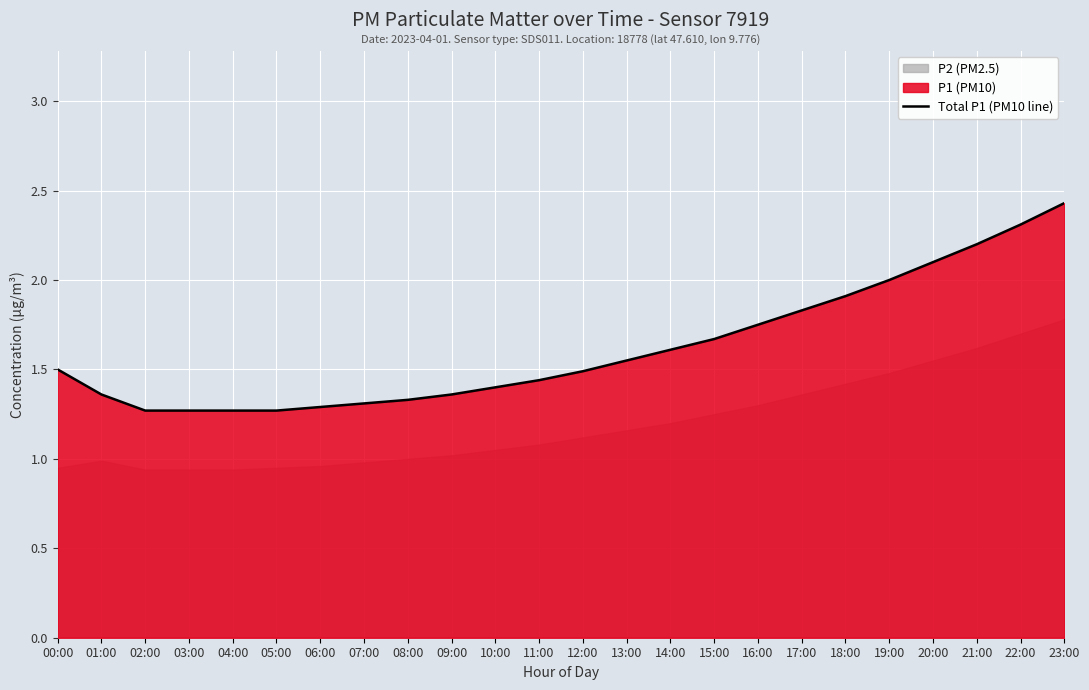

What is the change in value from 02:00 to 17:00?

+0.6